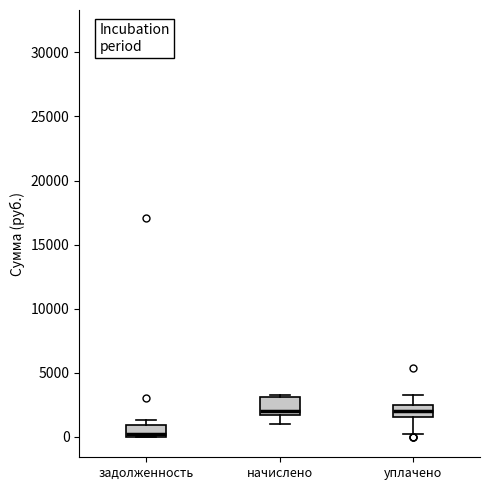

Where does the lower whisker of the box for уплачено end on the y-axis? The values are not printed on the chart, so give them approximately, as read against the axis.

0